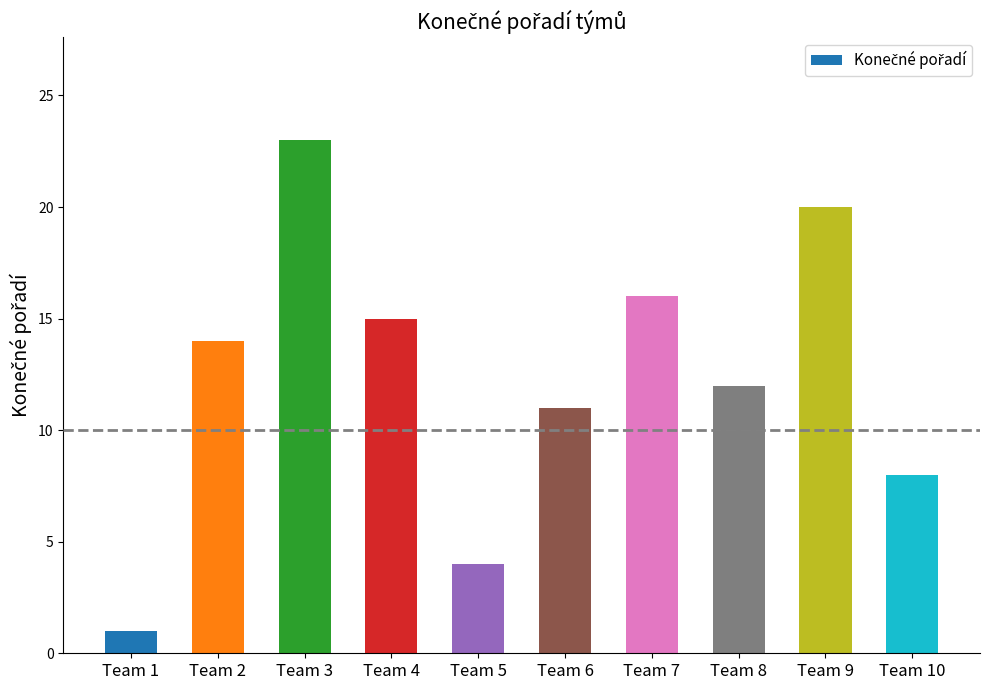

Rank the categories by value from lowest to highest.

Team 1, Team 5, Team 10, Team 6, Team 8, Team 2, Team 4, Team 7, Team 9, Team 3